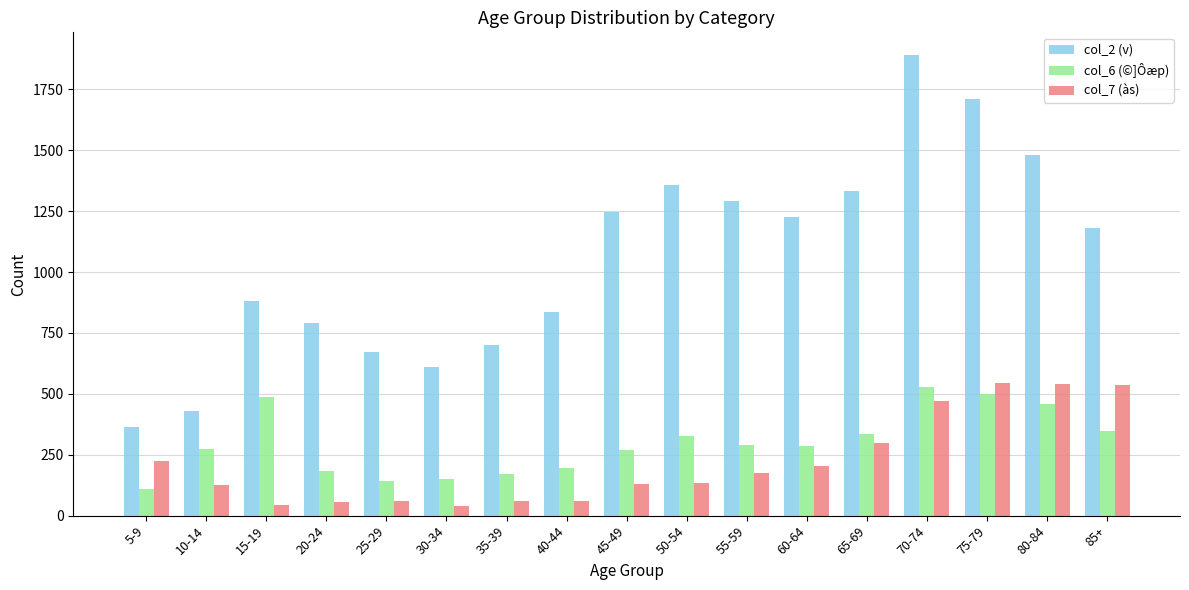

Is it true that col_7 (às) equals 203 at 60-64?

True